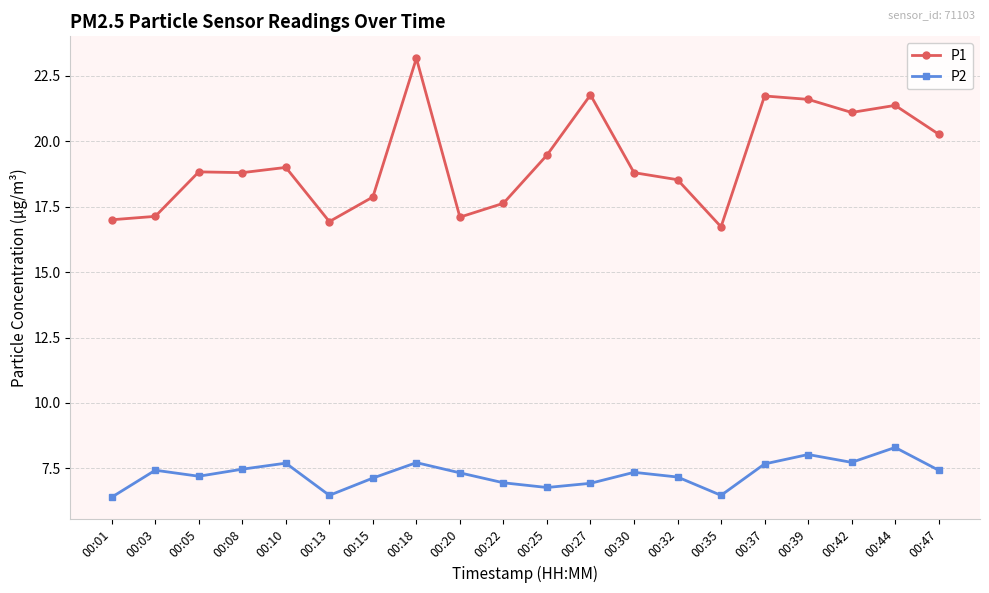

At which category is the sum across all series the highest?

00:18